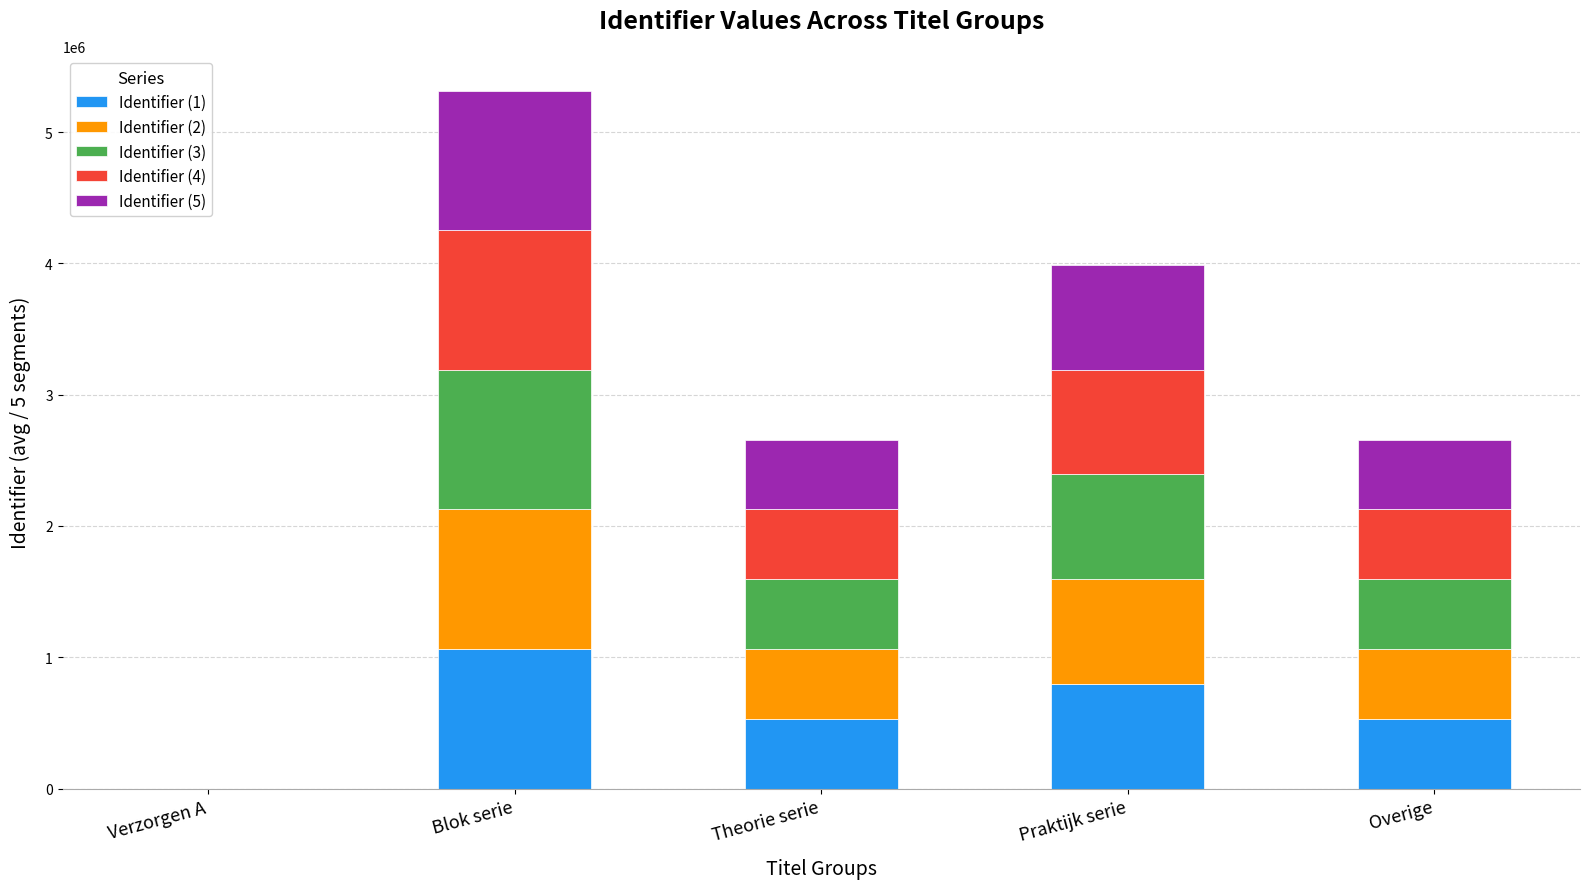

Is it true that Identifier (1) equals 369204.3 at Praktijk serie?

False